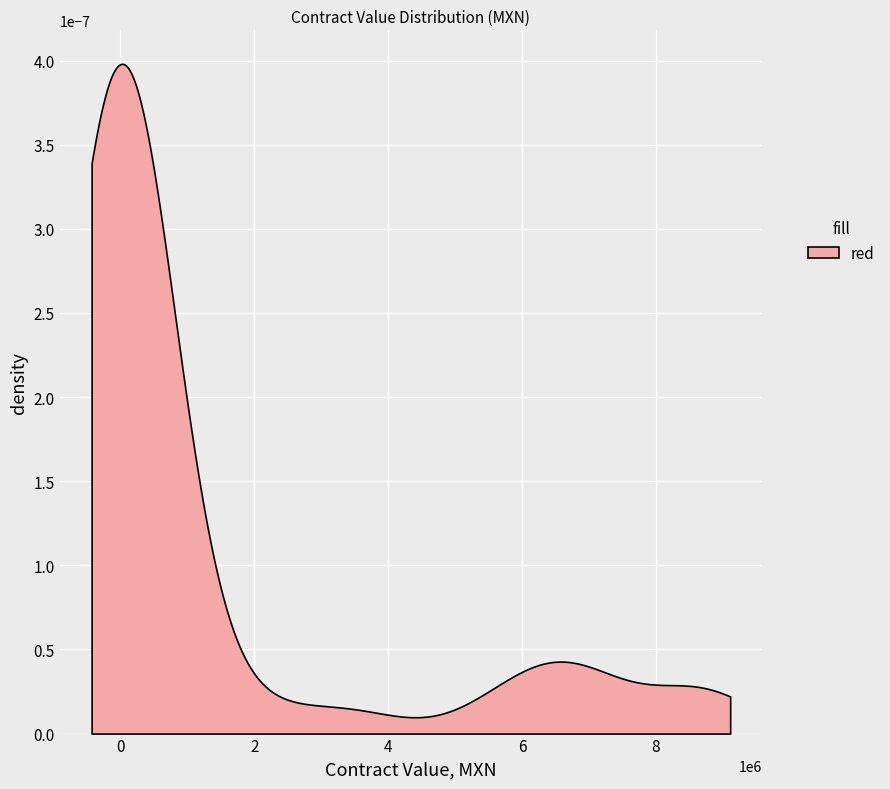

What is the difference between the second highest and minimum values?

8648176.4